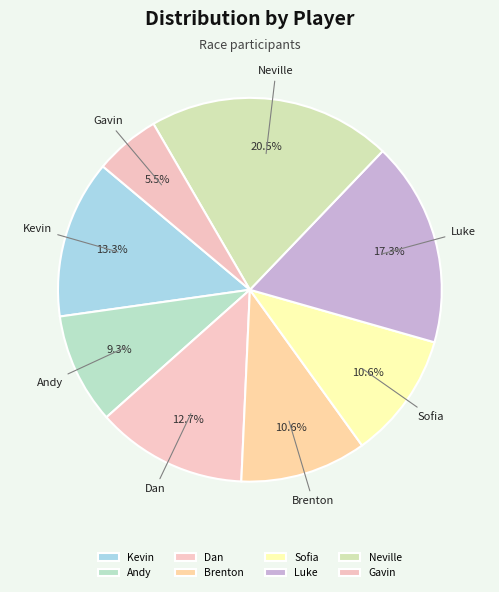

What percentage is the Sofia slice, to the nearest percent?

11%